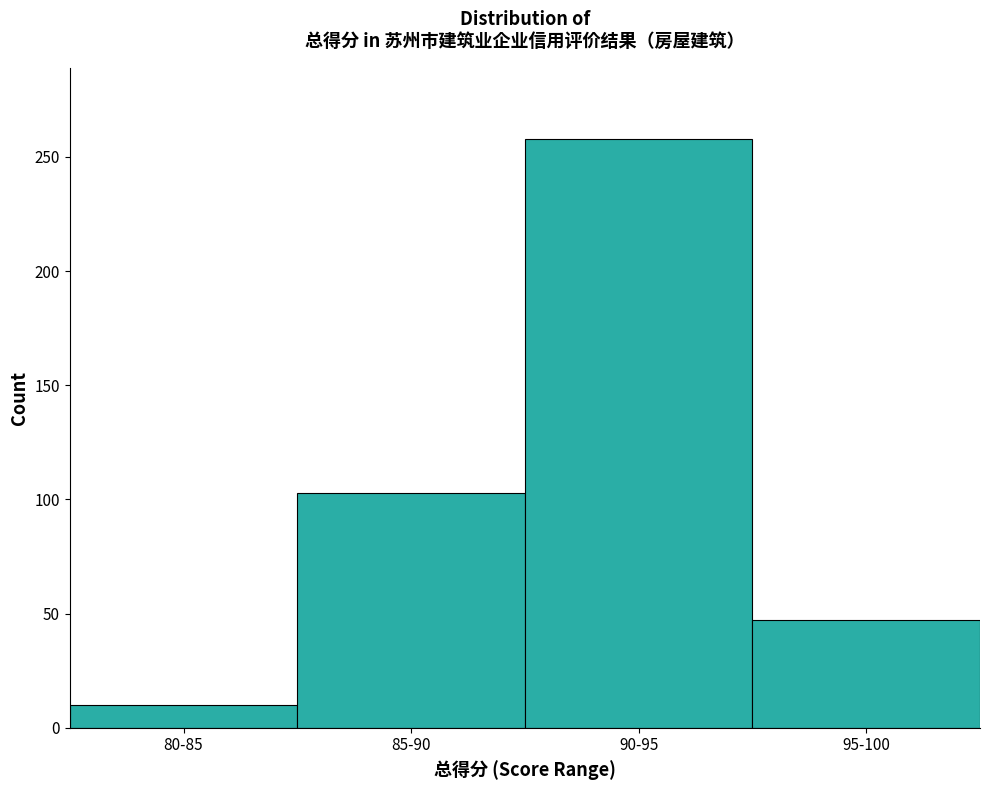

Reading right to left, list all the values displayed in this chart.

47	258	103	10